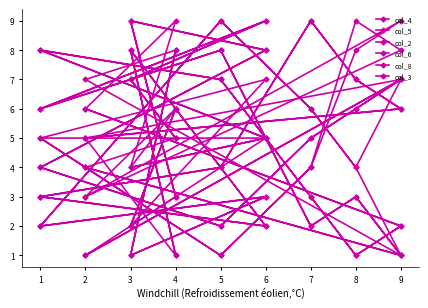

True or false: col_4 has a value of 2 at 1.

True